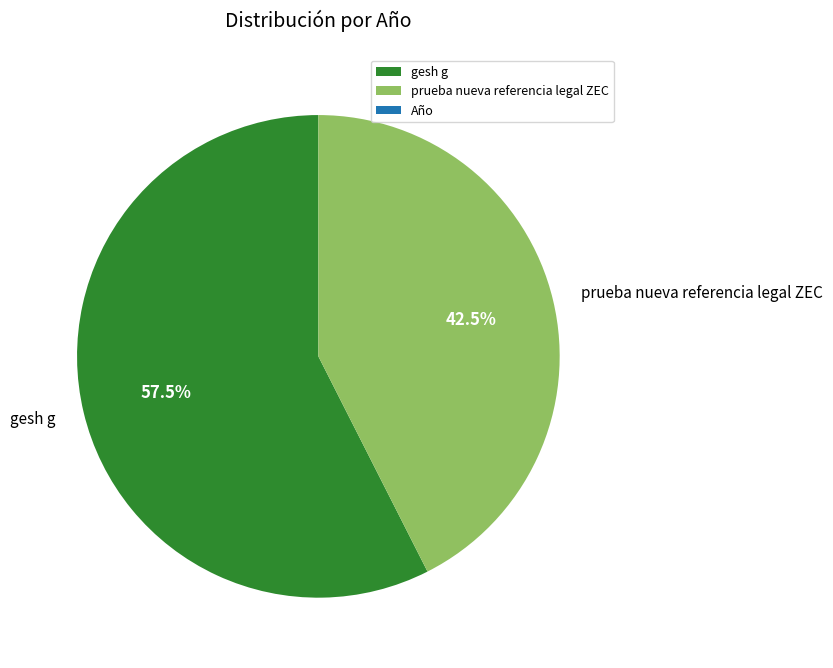

Which slice is the smallest?

prueba nueva referencia legal ZEC